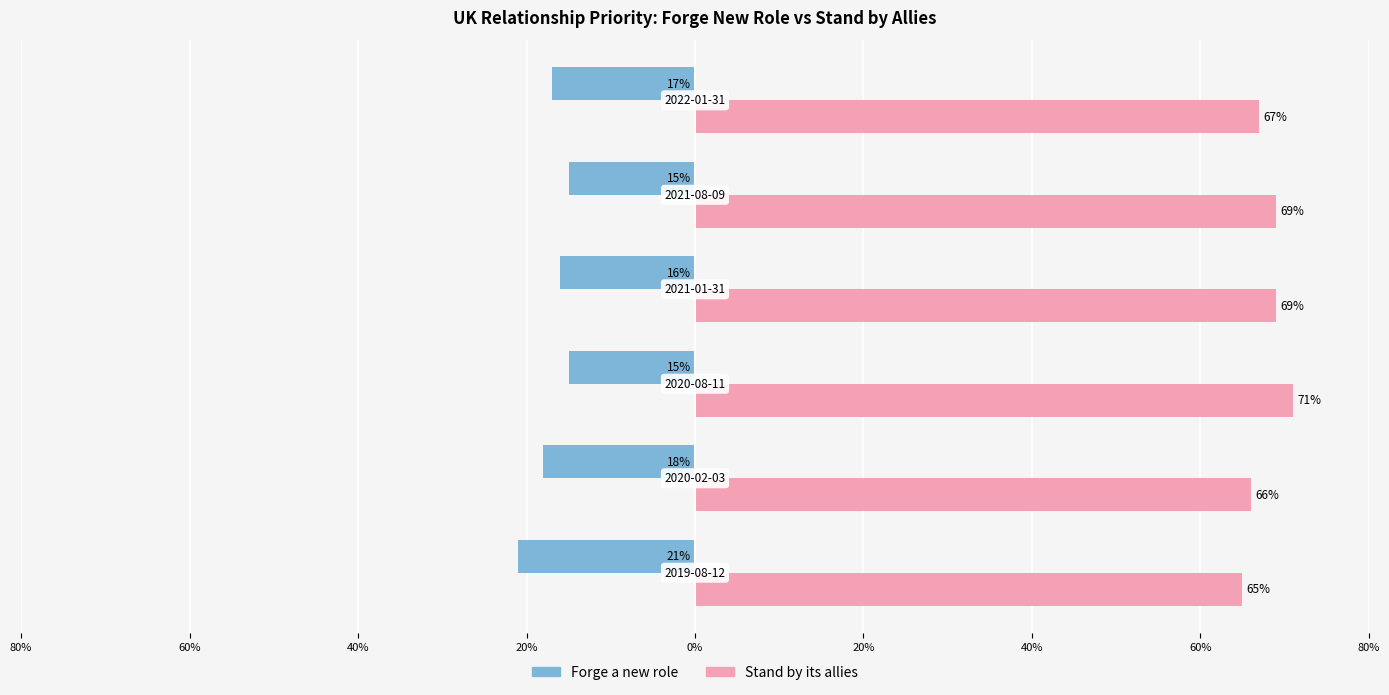

What are all the series names shown in the legend?

Forge a new role, Stand by its allies